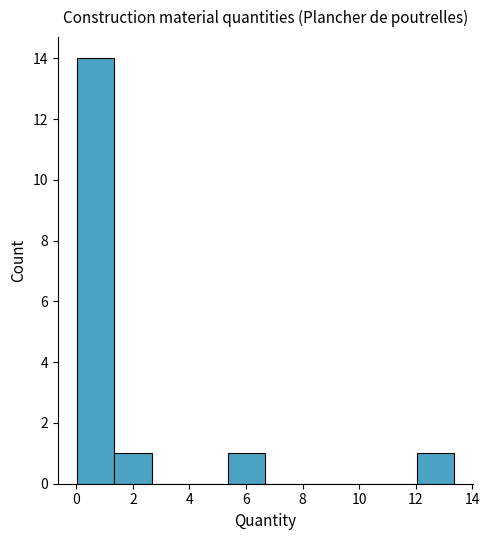

Reading left to right, list every bar in this chart as the range it spans on the x-axis followed by its height. Neither the bar edges nor the heights are printed on the chart, so give them approximately, as read against the axes.

0.0 to 1.4: 14
1.4 to 2.6: 1
2.6 to 4.0: 0
4.0 to 5.4: 0
5.4 to 6.6: 1
6.6 to 8.0: 0
8.0 to 9.4: 0
9.4 to 10.6: 0
10.6 to 12.0: 0
12.0 to 13.4: 1